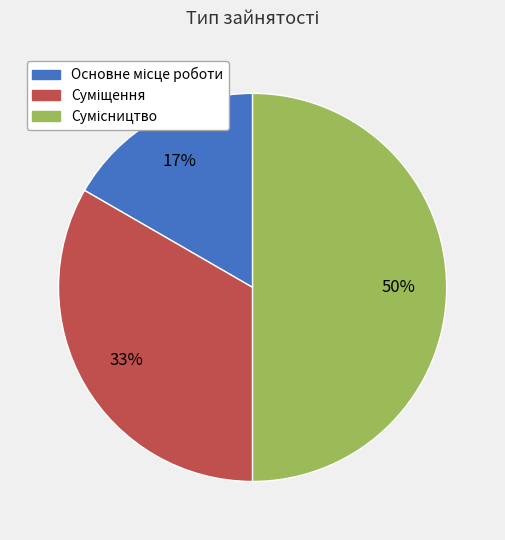

To the nearest percent, what is the average slice percentage?

33%